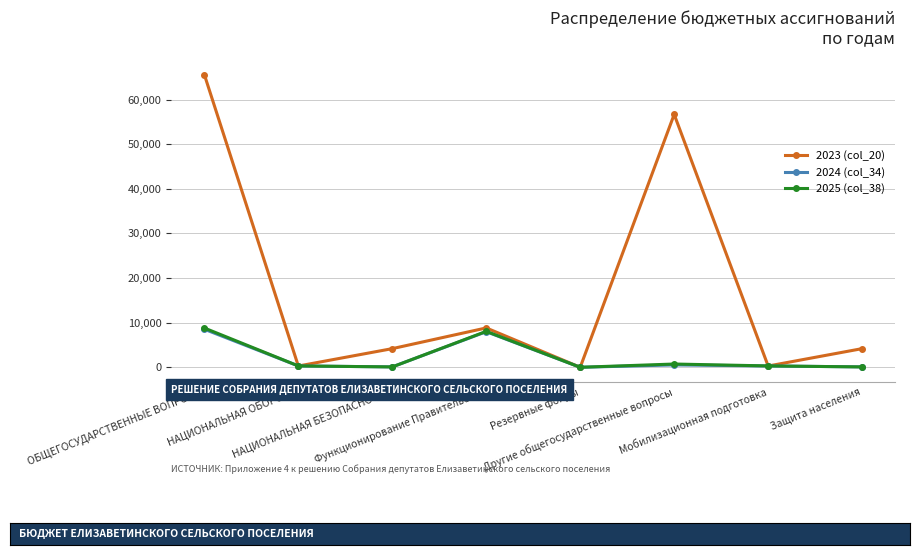

Which label corresponds to the largest value in the chart?

ОБЩЕГОСУДАРСТВЕННЫЕ ВОПРОСЫ